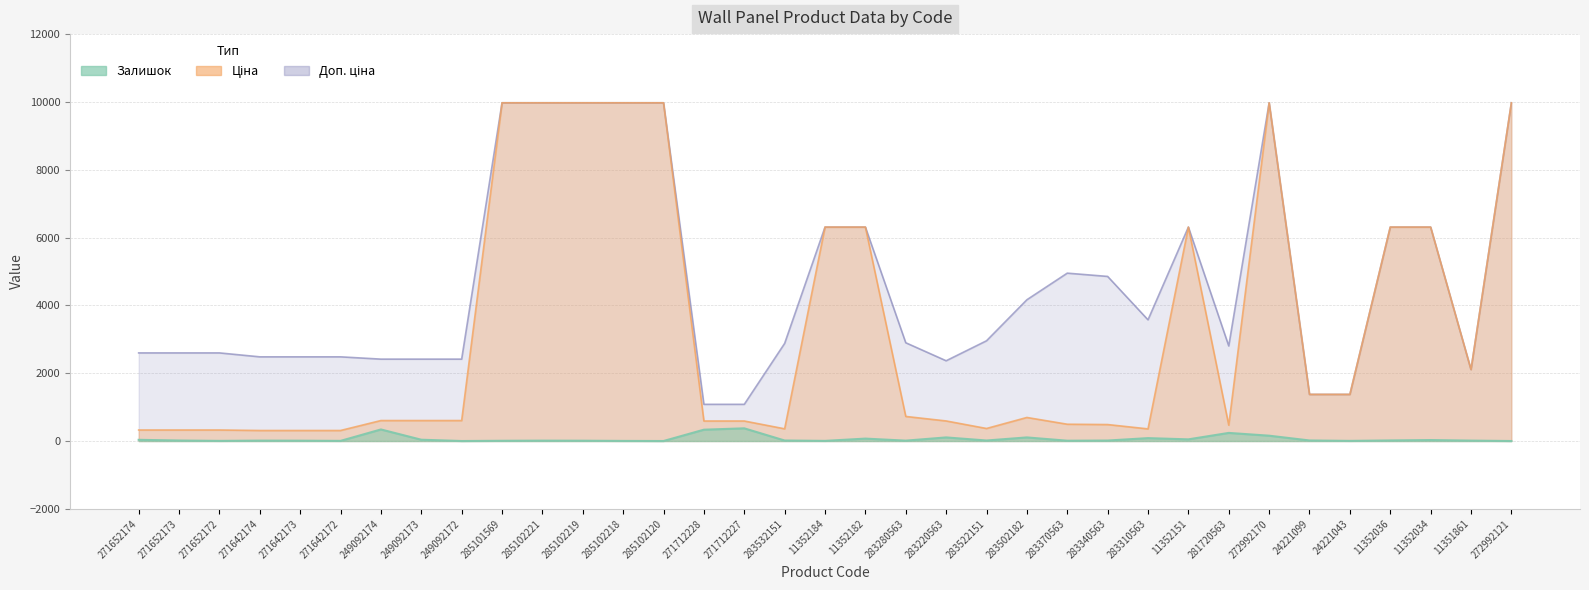

Which series has the largest total across all categories?

Доп. ціна